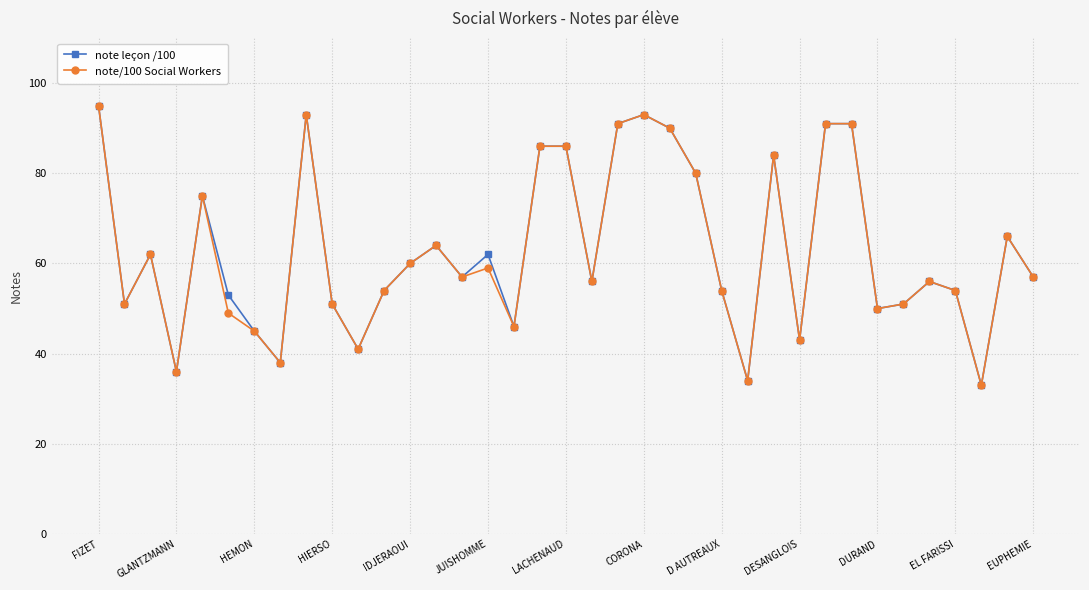

How many data points does each series have?

37